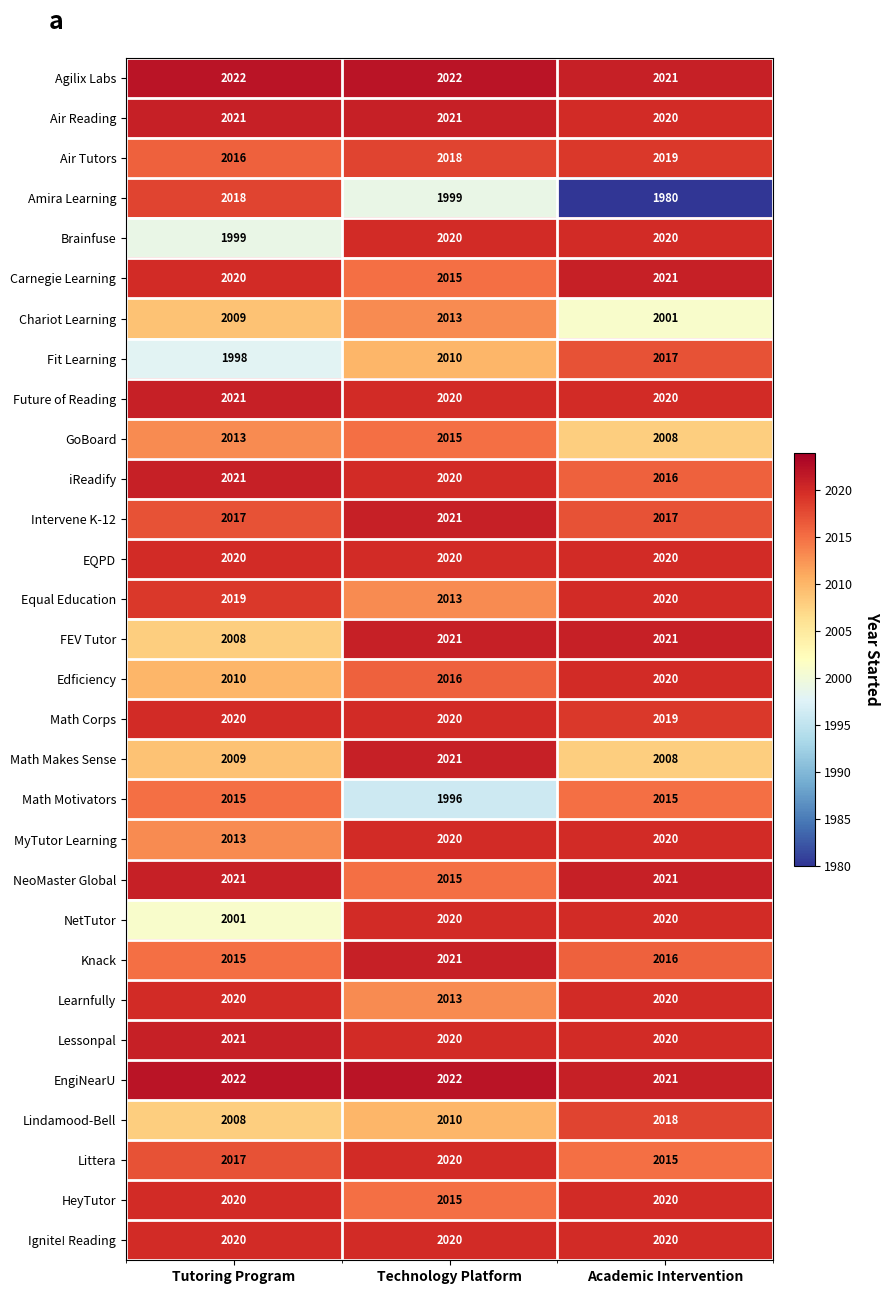

What is the lowest value of the NetTutor series?

2001